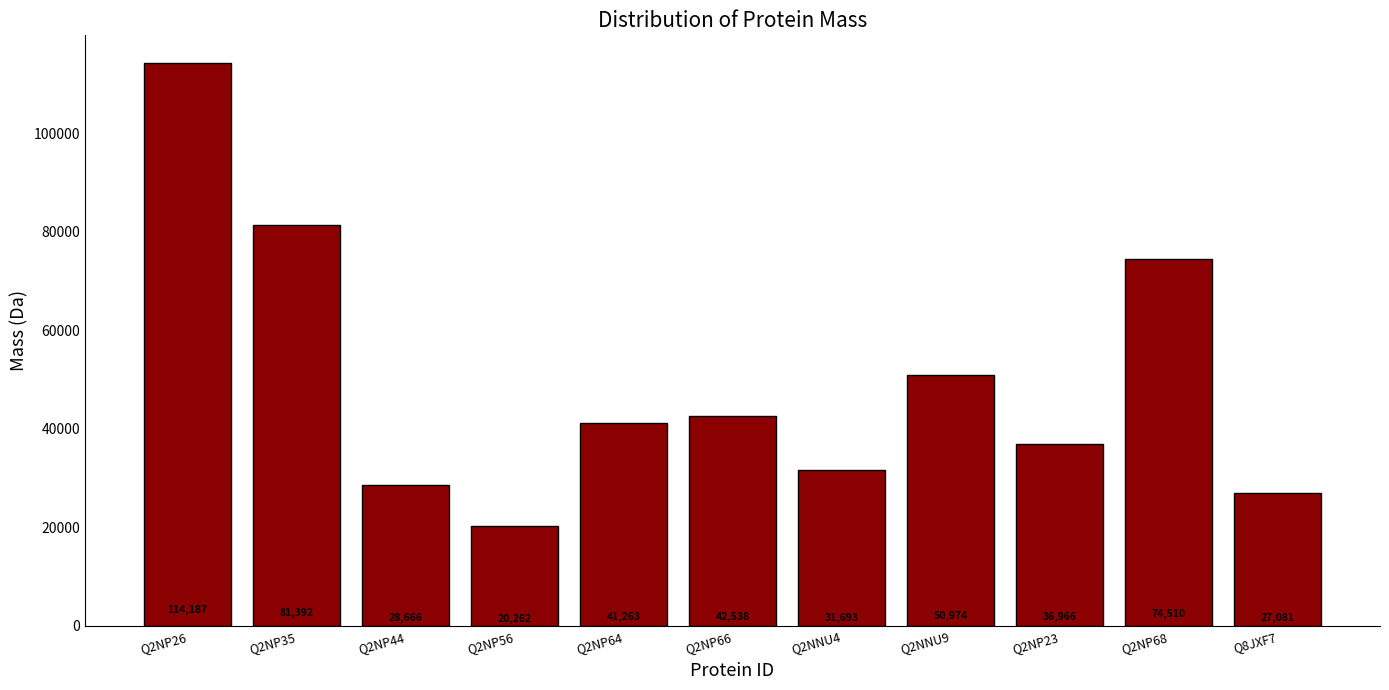

Rank the categories by value from lowest to highest.

Q2NP56, Q8JXF7, Q2NP44, Q2NNU4, Q2NP23, Q2NP64, Q2NP66, Q2NNU9, Q2NP68, Q2NP35, Q2NP26